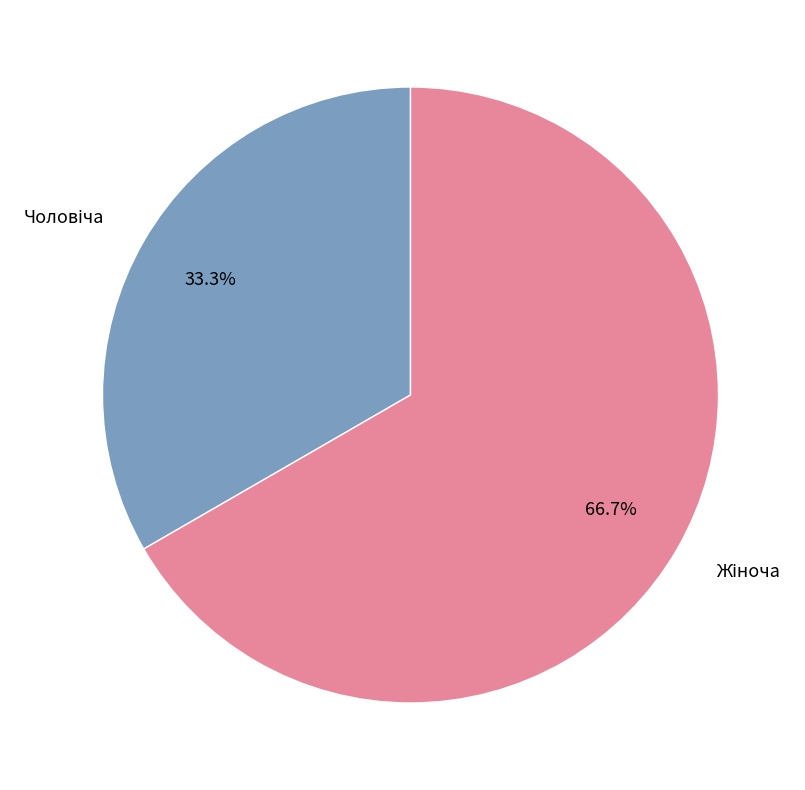

Does any single category account for the majority?

Yes